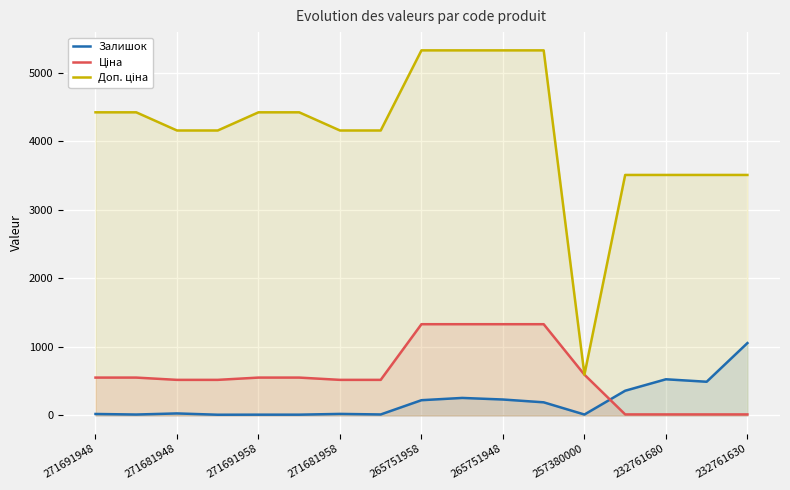

What are all the series names shown in the legend?

Залишок, Ціна, Доп. ціна